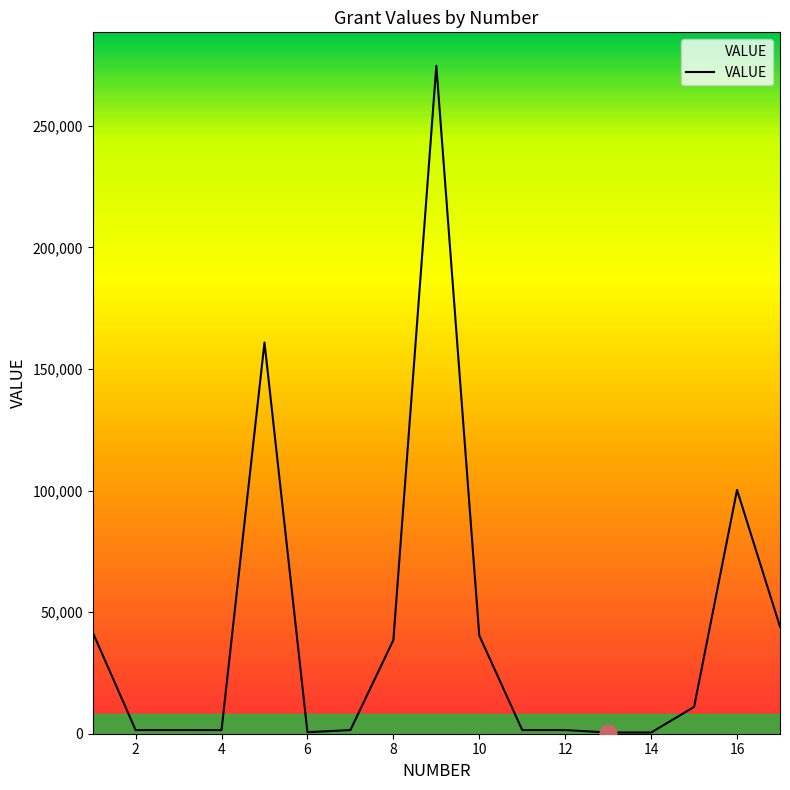

True or false: there are more than 2 points higher than both neighbors.

True